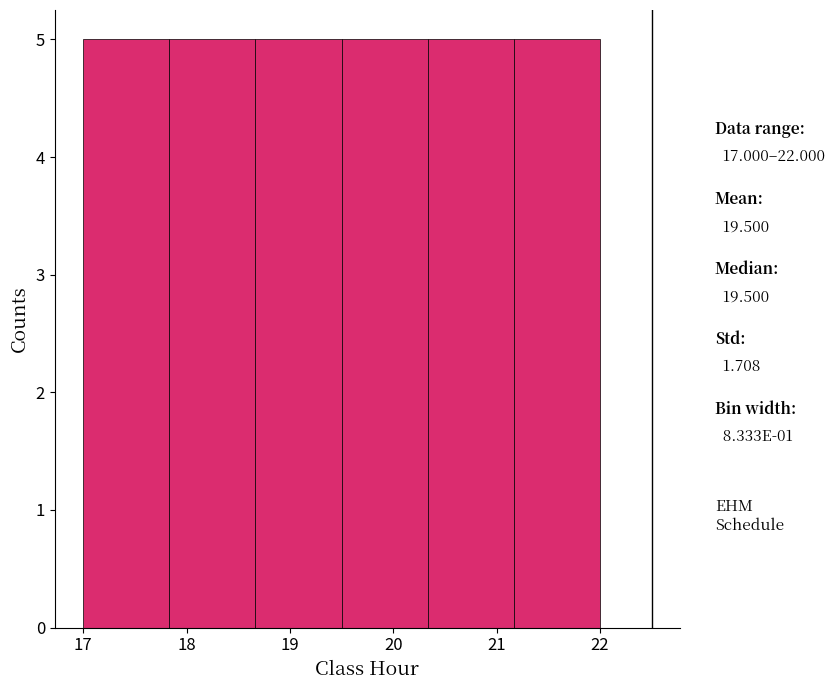

How tall is the bar that spans 18.7 to 19.5 on the x-axis? Neither the bar edges nor the heights are printed on the chart, so give them approximately, as read against the axes.

5